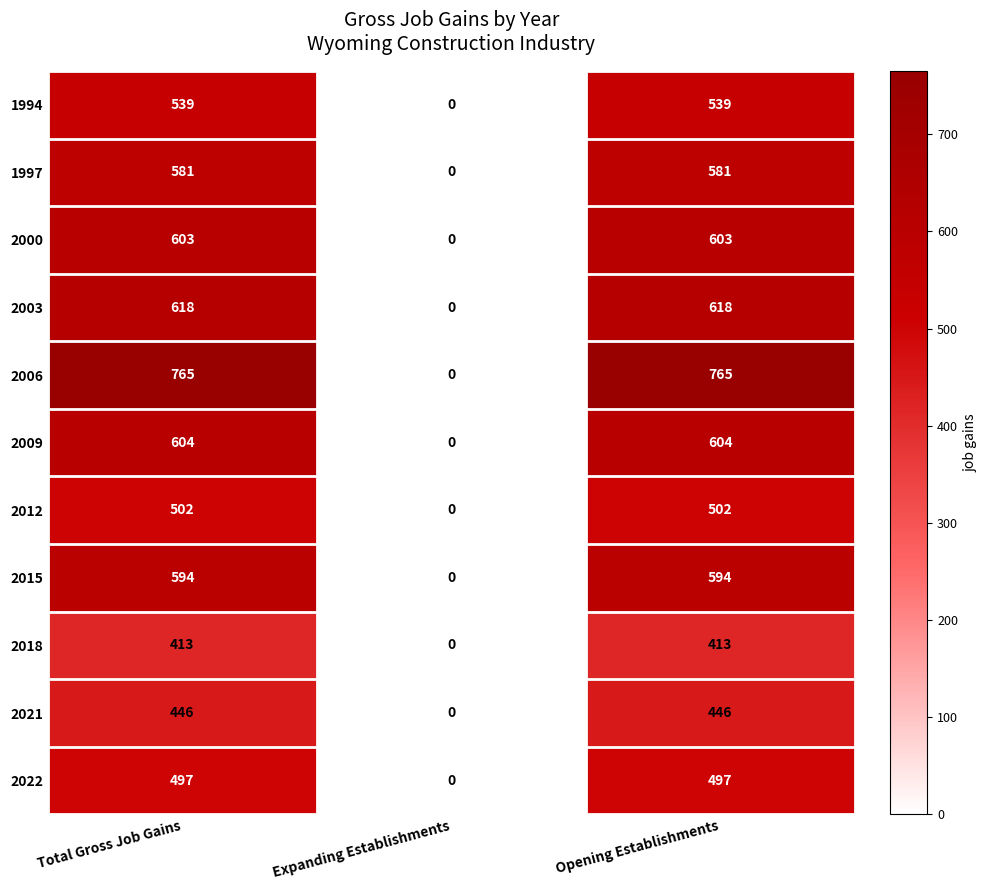

How many values in 2015 are above zero?

2